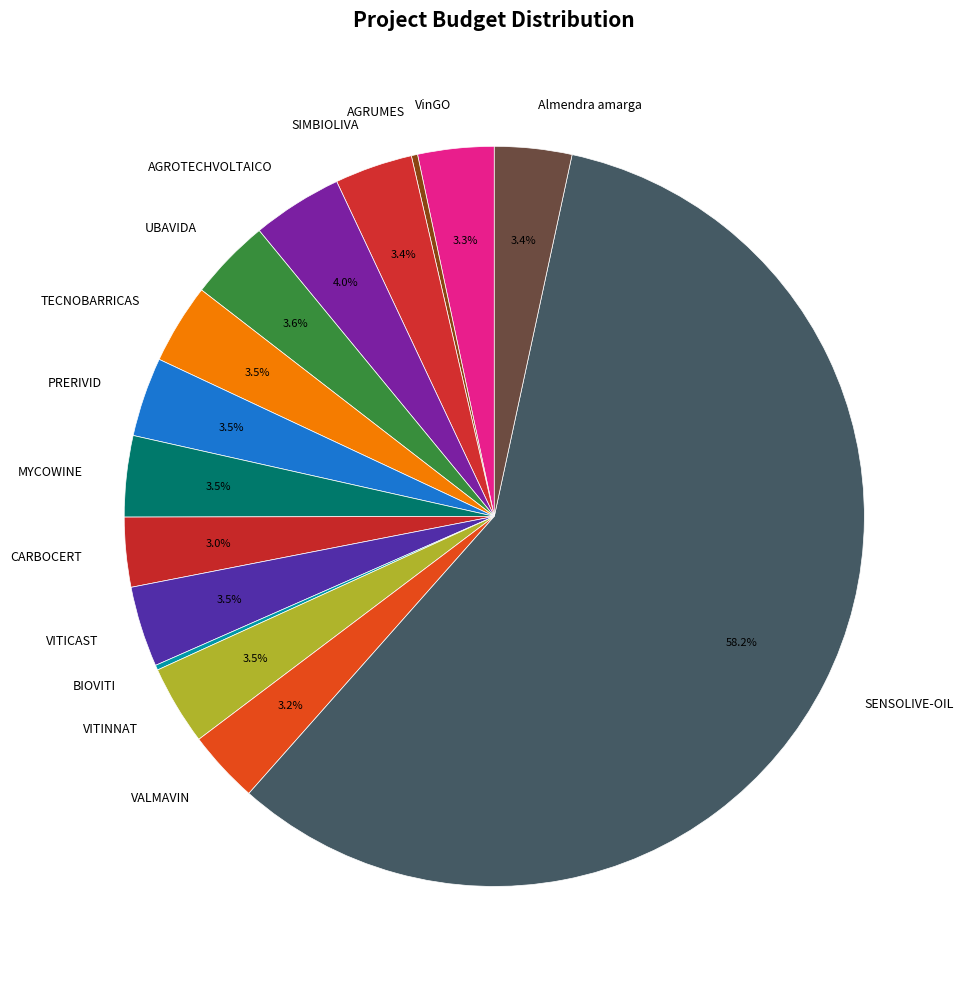

Which has a higher value, VITINNAT or SENSOLIVE-OIL?

SENSOLIVE-OIL